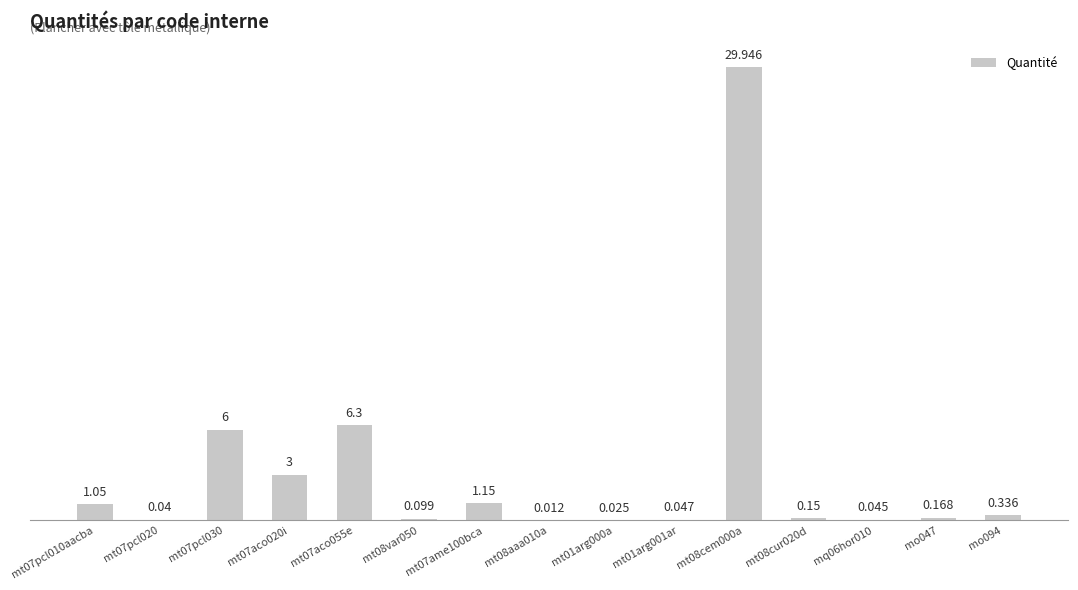

The value at mt07ame100bca is 2.0. True or false?

False